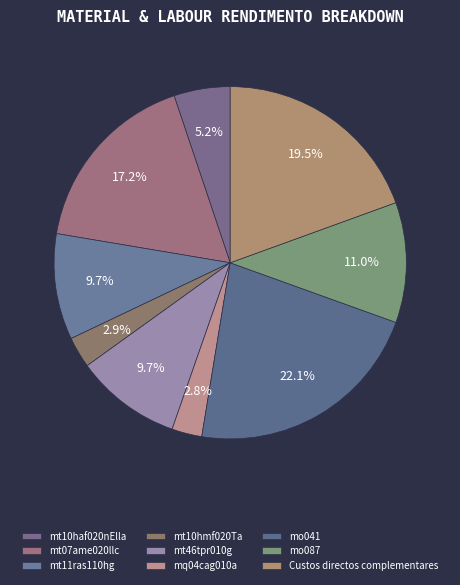

What is the largest slice in the pie chart?

mo041